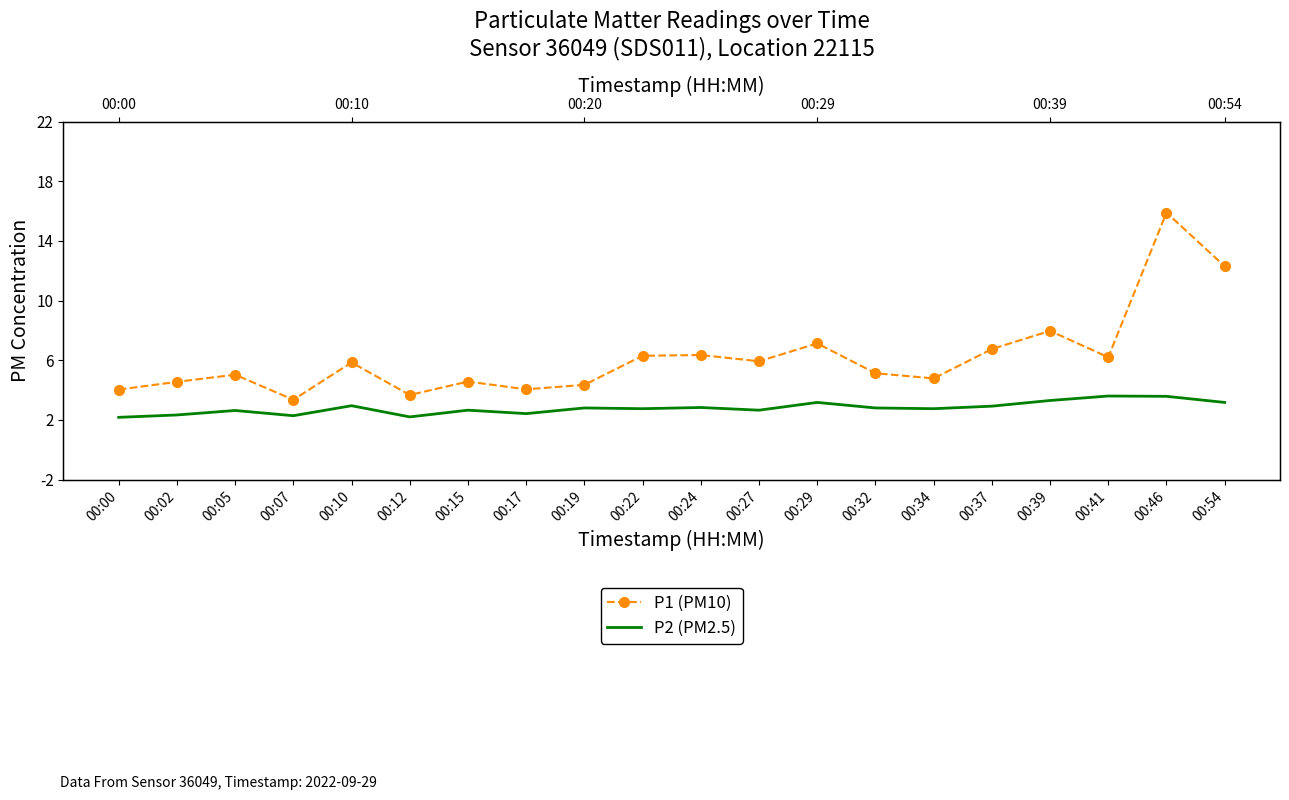

What is the difference between the maximum and minimum values in the P1 (PM10) series?

12.6